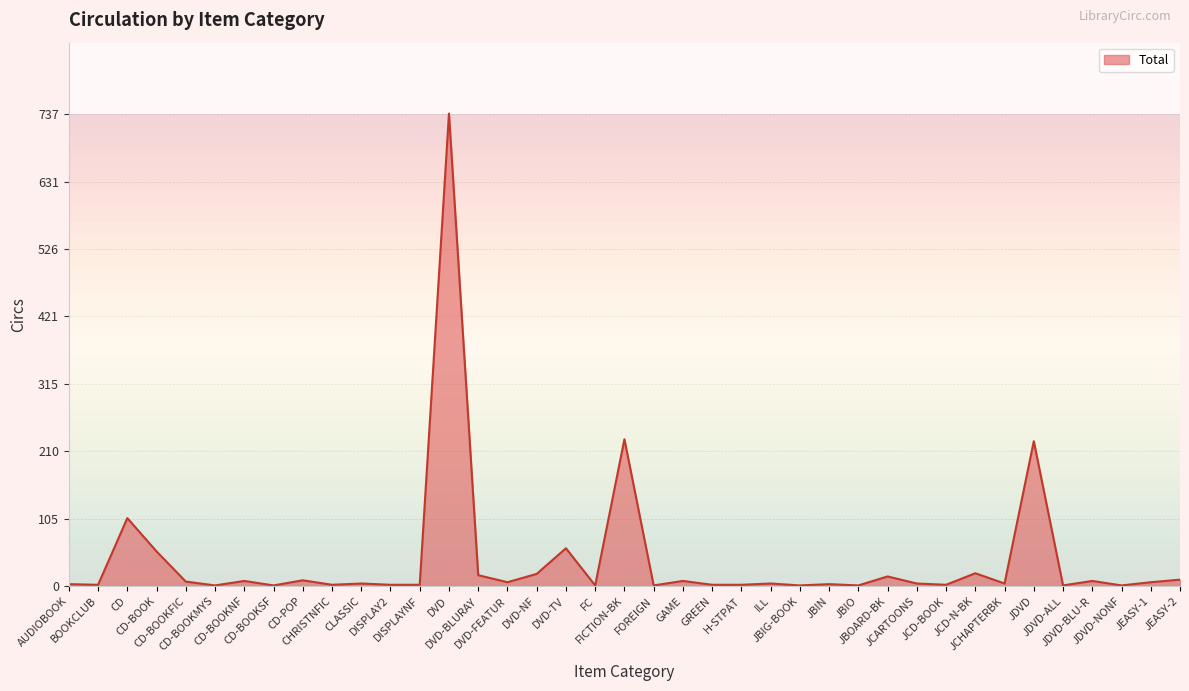

What is the maximum value shown in the chart?

737